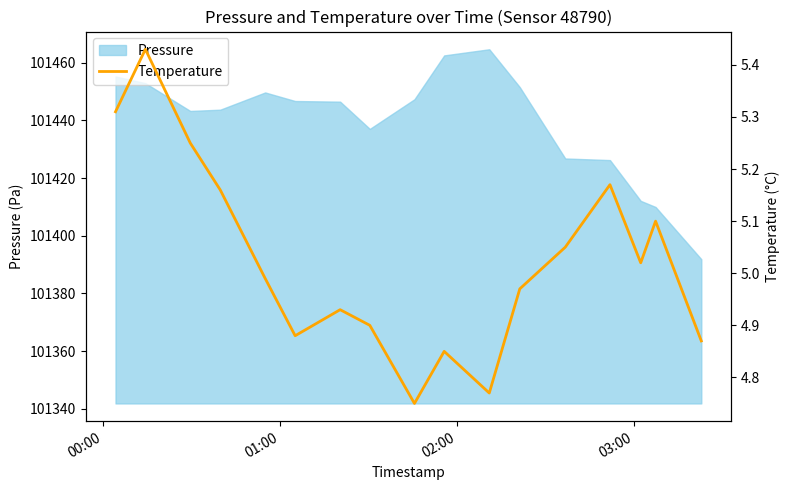

What is the difference between the maximum and minimum values?

0.7